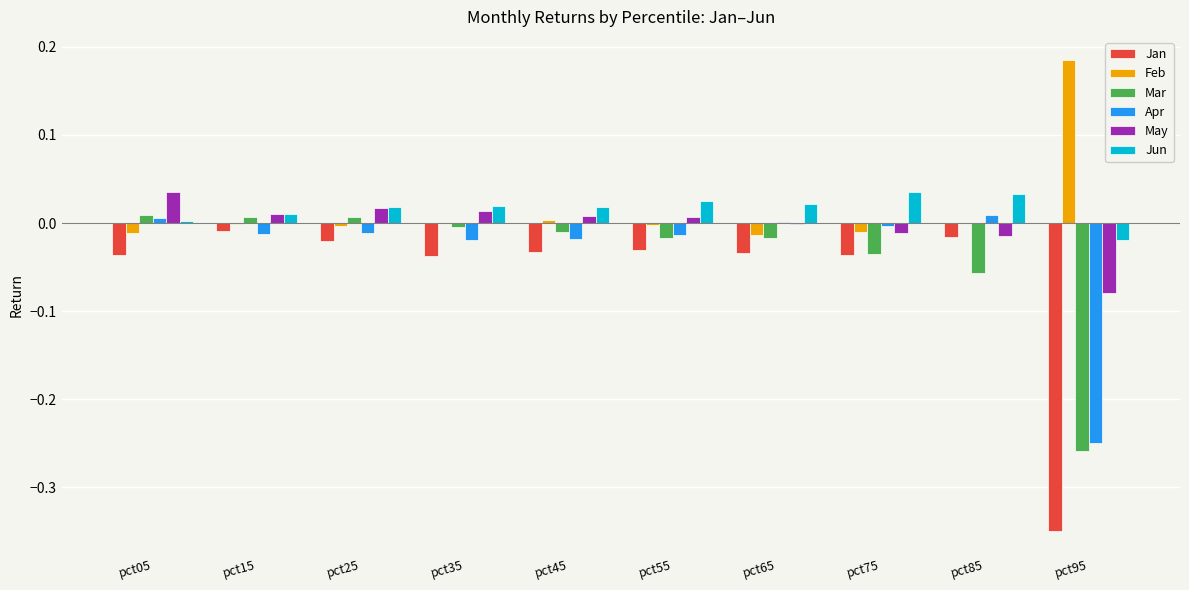

How many values in Mar are above zero?

3